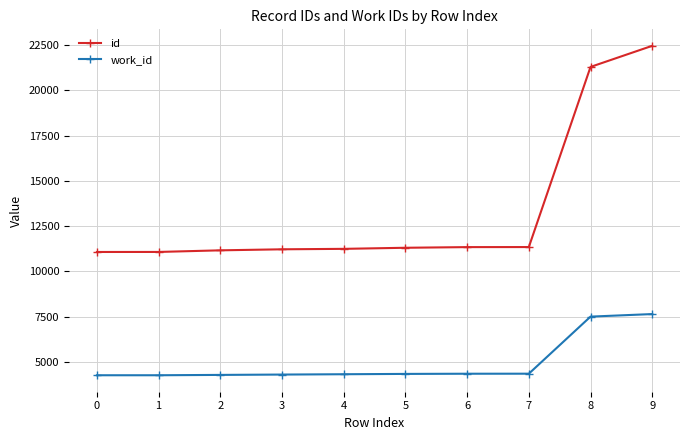

What is the total value across all series at 8?

28797